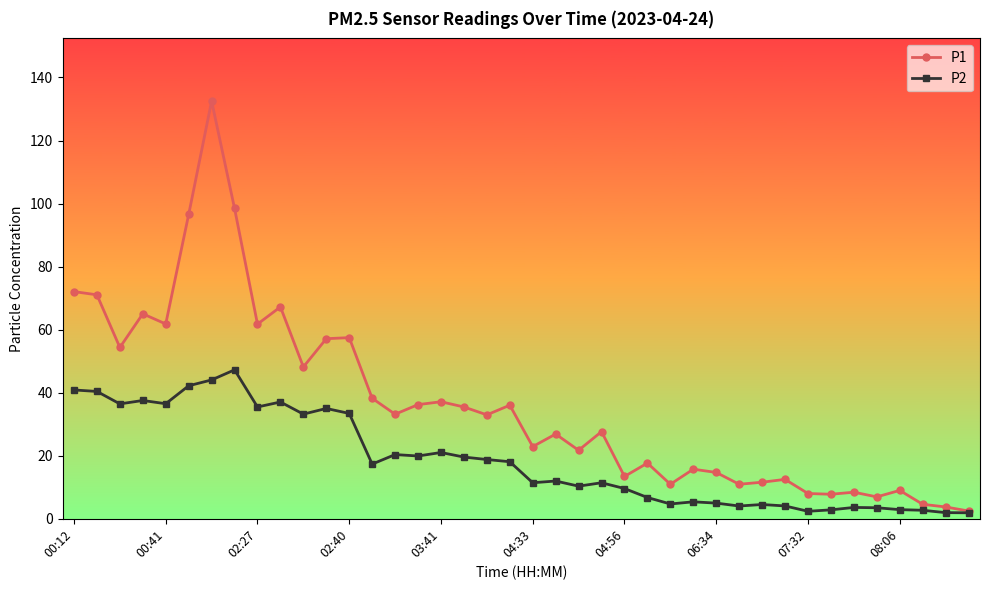

True or false: P1 has more than 0 points higher than both neighbors.

True